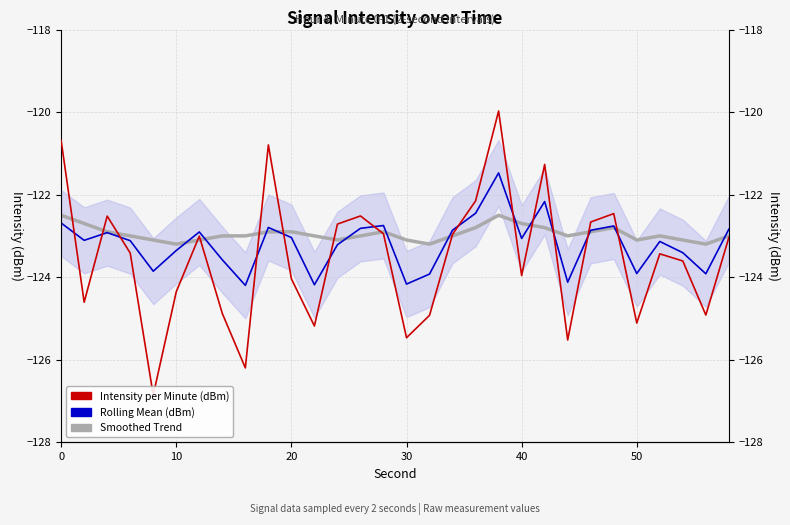

True or false: Smoothed Trend and Rolling Mean (dBm) intersect in this chart.

True